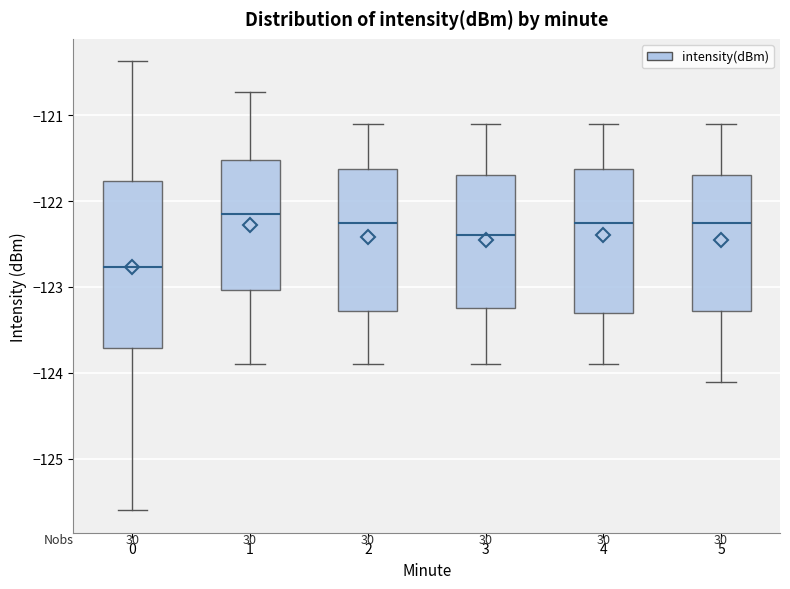

Where is the upper edge of the box at x = 2 on the y-axis? The values are not printed on the chart, so give them approximately, as read against the axis.

-121.6